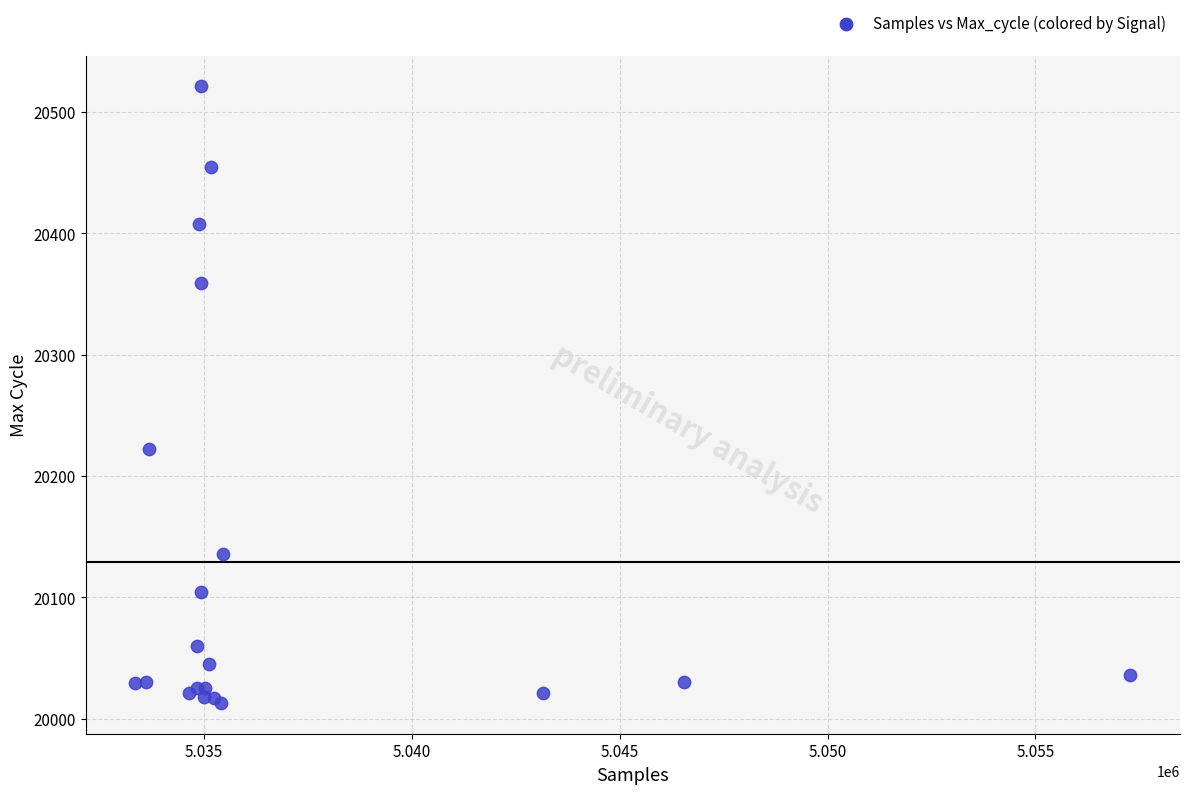

What Y value in the scatter plot is closest to 20267?

20222